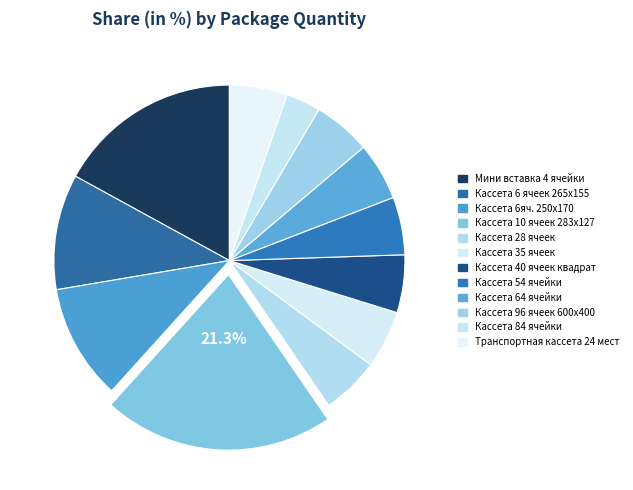

Is there a majority slice in this chart?

No